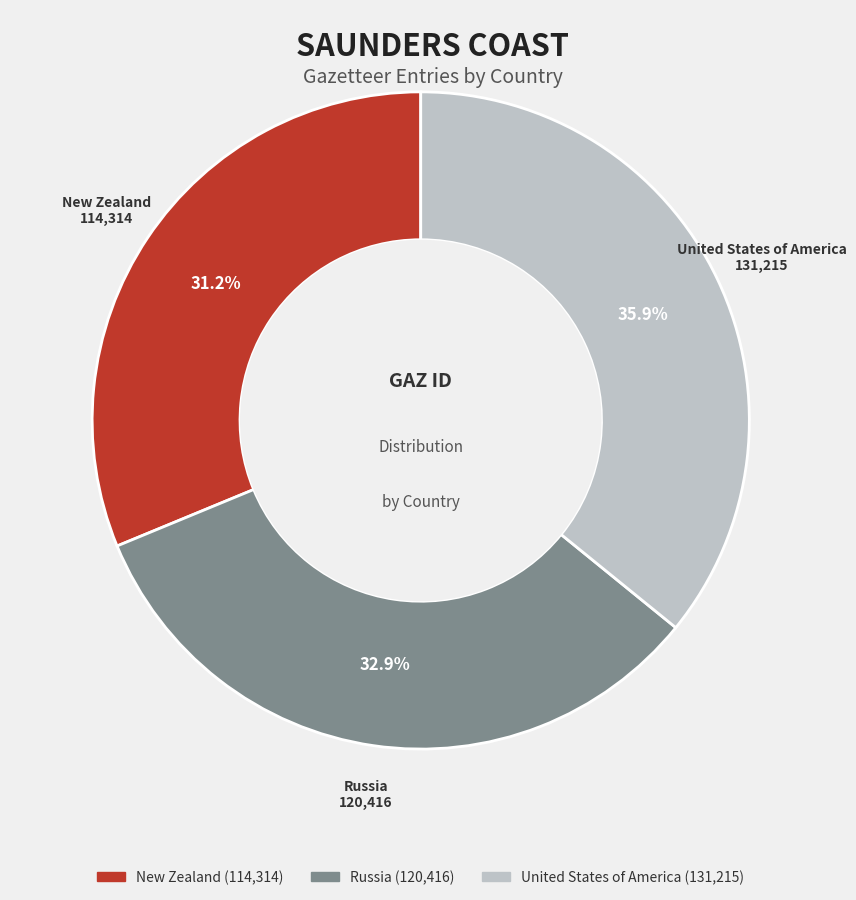

Rank the categories by value from highest to lowest.

United States of America, Russia, New Zealand